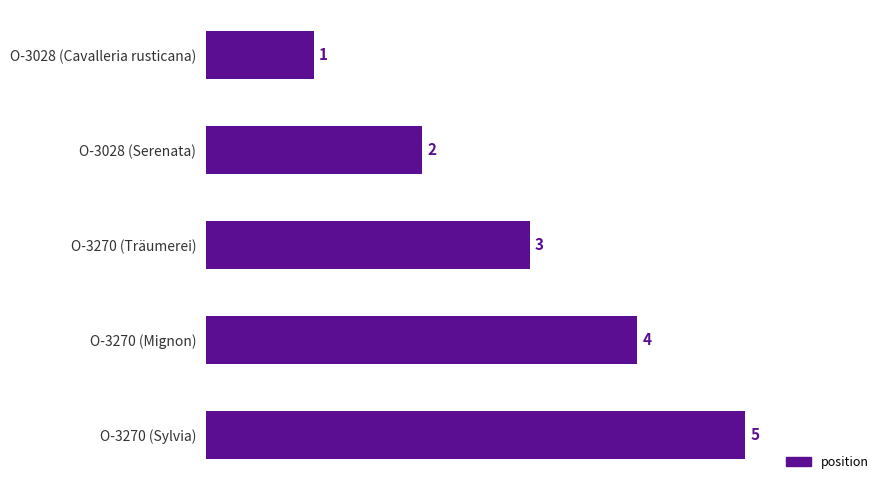

How many values are between 2 and 4?

3